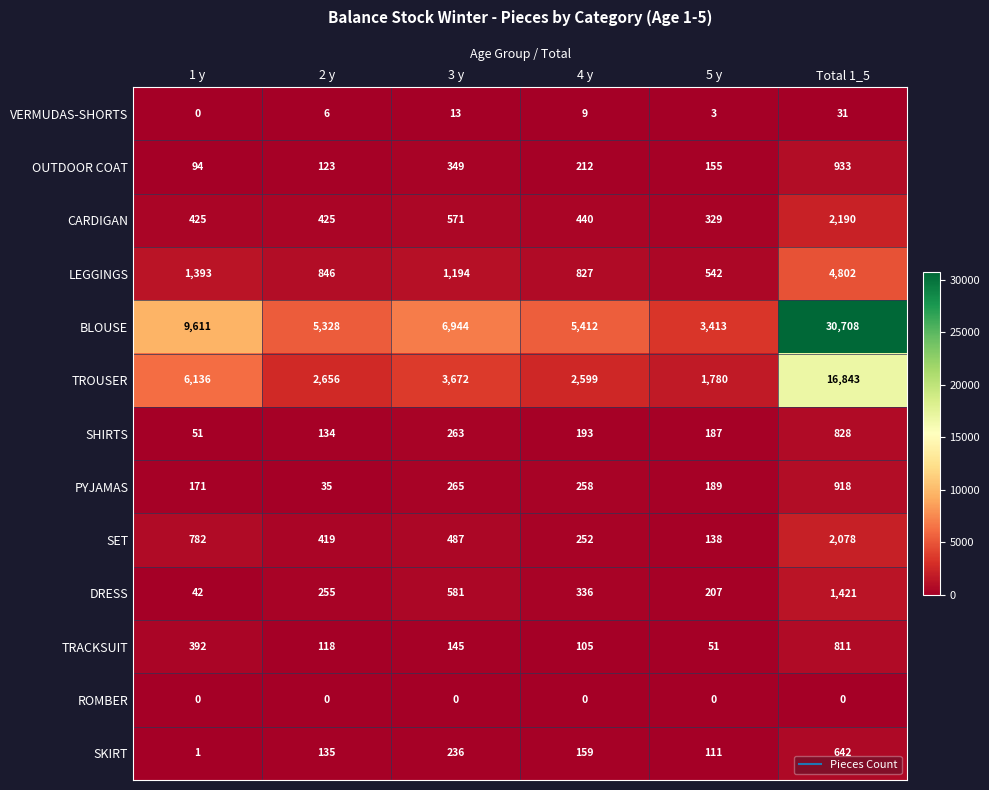

Rank the series at 4 y from lowest to highest value.

ROMBER, VERMUDAS-SHORTS, TRACKSUIT, SKIRT, SHIRTS, OUTDOOR COAT, SET, PYJAMAS, DRESS, CARDIGAN, LEGGINGS, TROUSER, BLOUSE